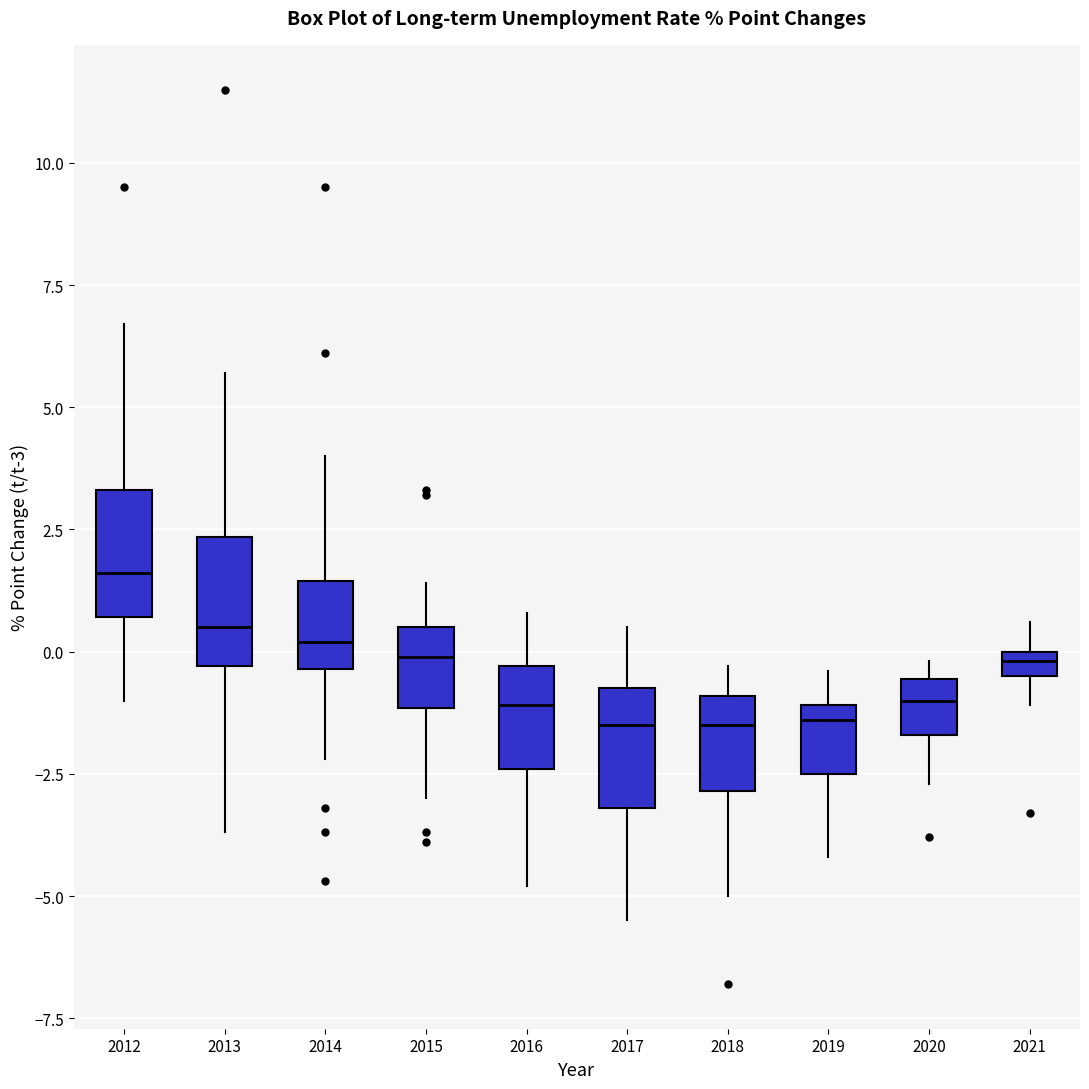

Where is the upper edge of the box at x = 2021 on the y-axis? The values are not printed on the chart, so give them approximately, as read against the axis.

0.0